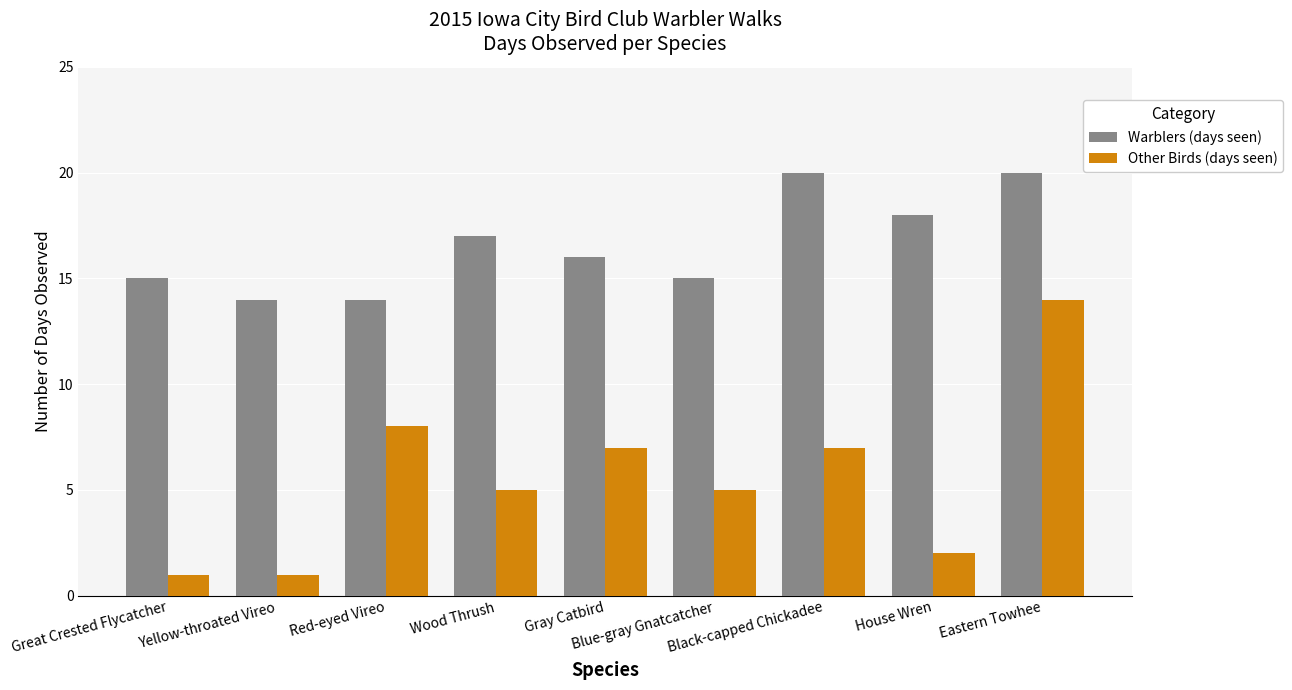

Which series changed the most between Great Crested Flycatcher and Yellow-throated Vireo?

Warblers (days seen)